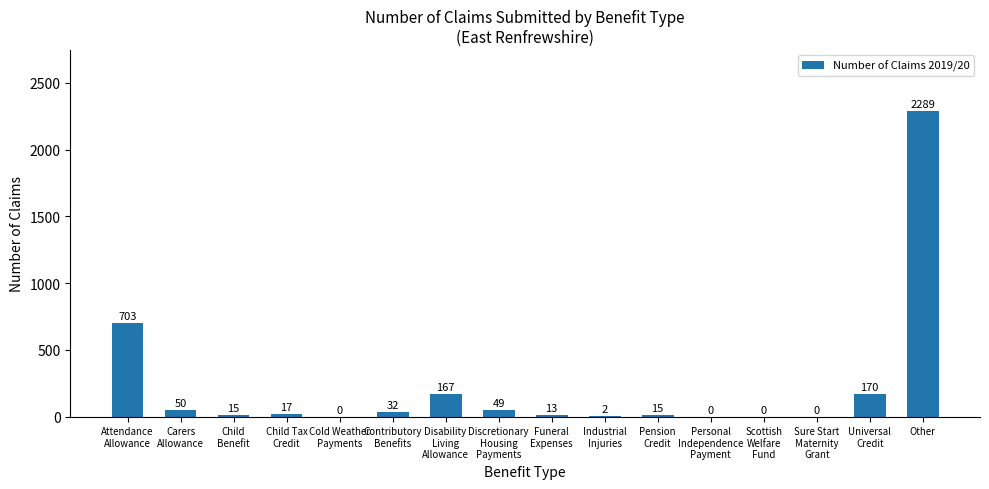

Which category has the highest value across all series?

Other